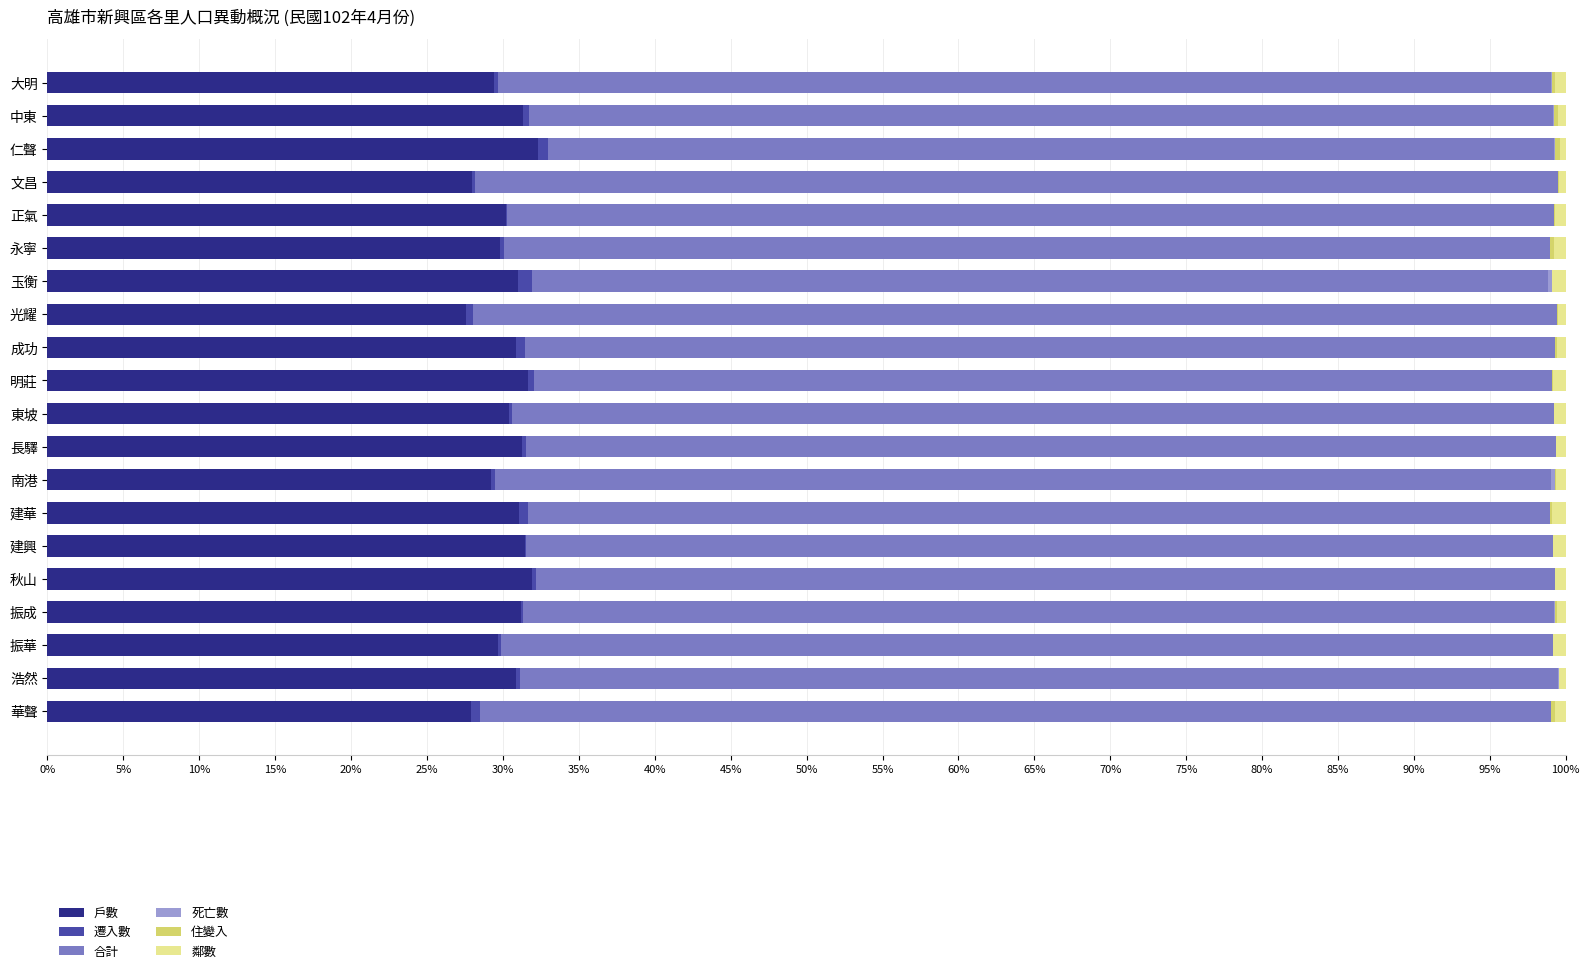

True or false: 戶數 has a value of 31.9 at 秋山.

True